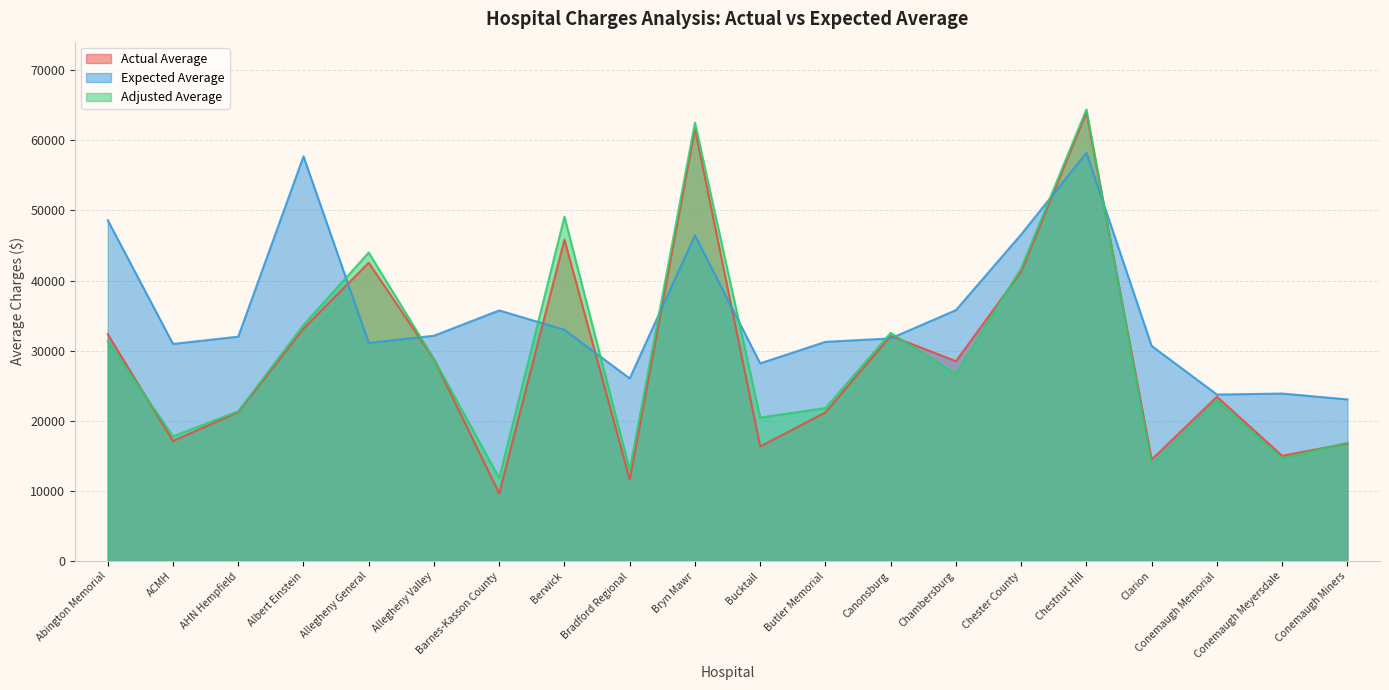

How many lines are shown in the chart?

3